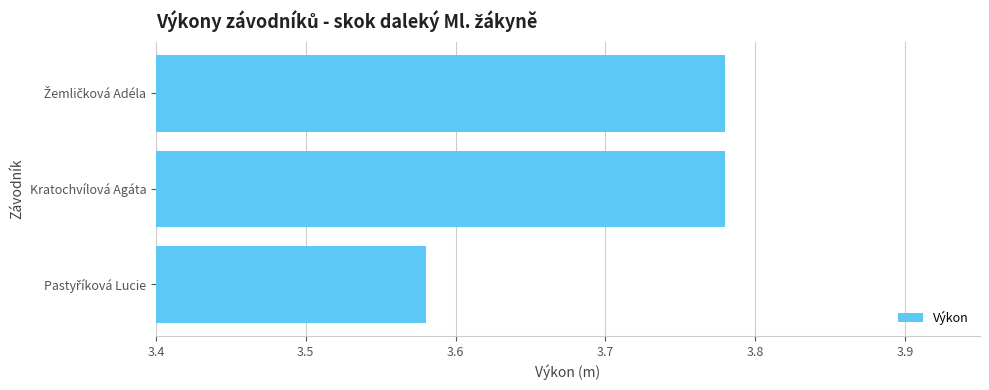

How many bars are there in total?

3